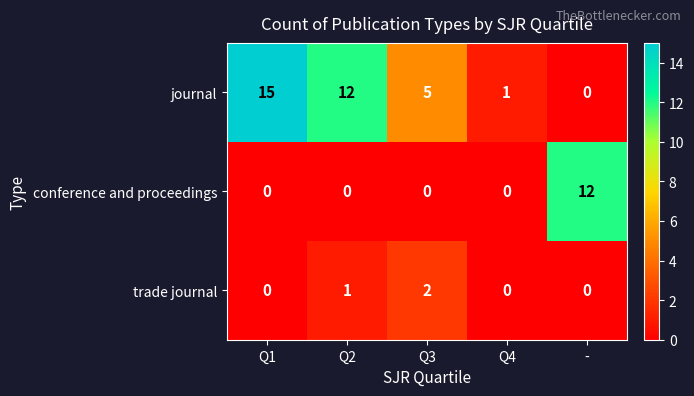

At which category is the sum across all series the highest?

Q1